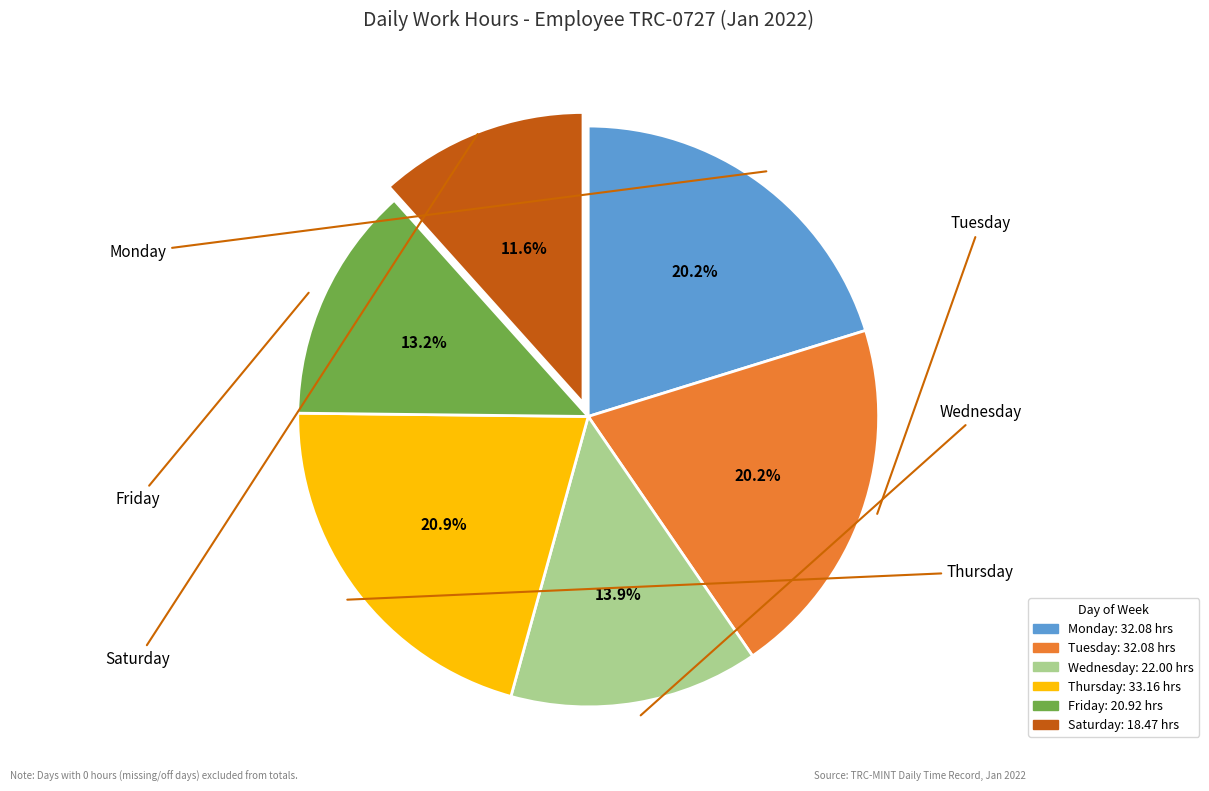

To the nearest percent, what is the average slice percentage?

17%